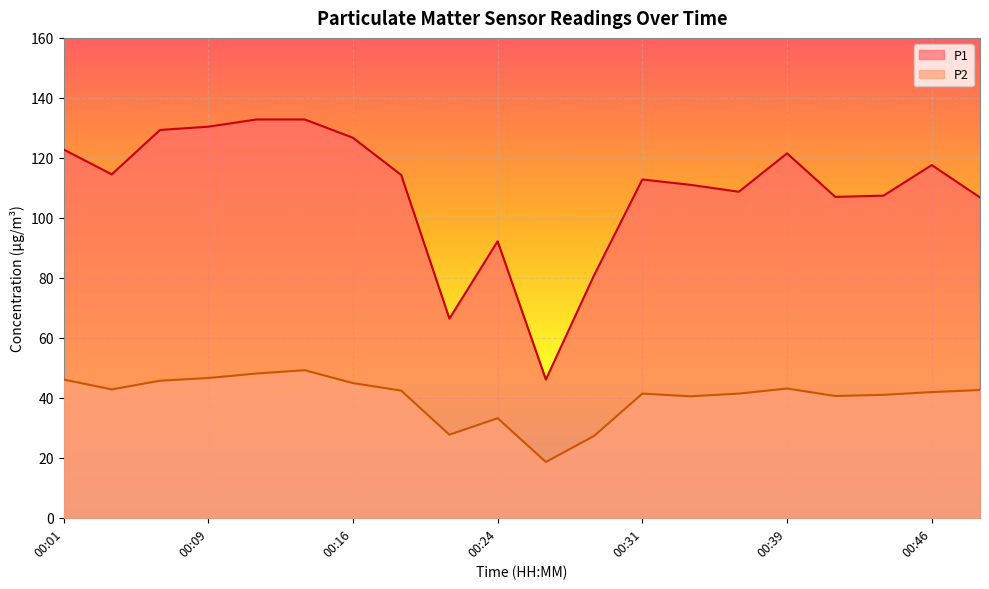

Reading left to right, list all the values displayed in this chart.

P1: 00:01=122.8	00:04=114.5	00:06=129.3	00:09=130.4	00:11=132.8	00:14=132.8	00:16=126.7	00:19=114.3	00:21=66.4	00:24=92.2	00:26=46.1	00:28=80.9	00:31=112.8	00:33=111.0	00:36=108.7	00:39=121.5	00:41=107.0	00:43=107.4	00:46=117.6	00:48=106.8
P2: 00:01=46.1	00:04=42.8	00:06=45.7	00:09=46.6	00:11=48.1	00:14=49.2	00:16=44.9	00:19=42.4	00:21=27.7	00:24=33.2	00:26=18.6	00:28=27.3	00:31=41.4	00:33=40.5	00:36=41.4	00:39=43.1	00:41=40.6	00:43=41.0	00:46=41.9	00:48=42.6